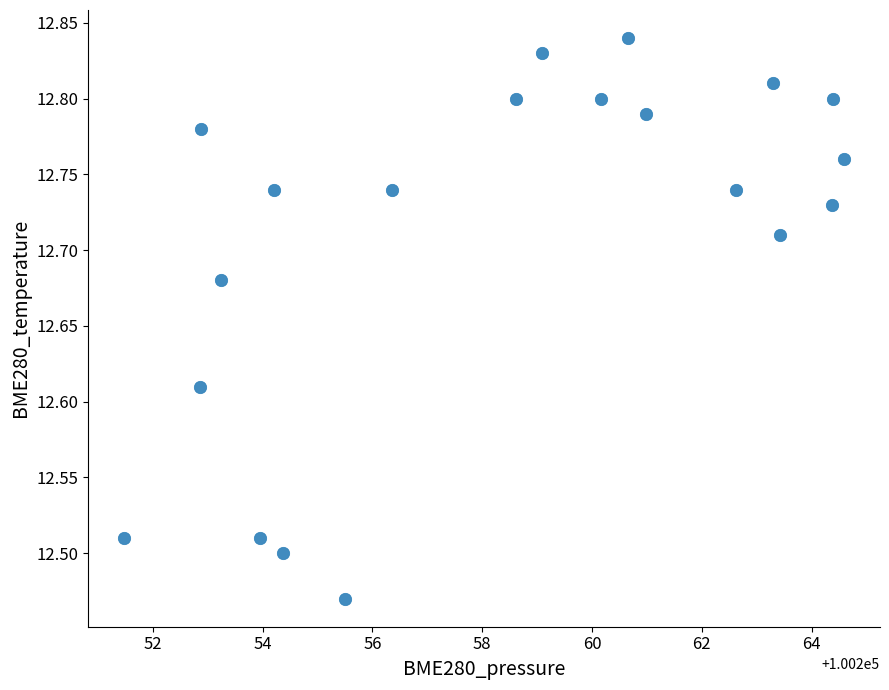

What is the range of Y values (max minus min)?

0.4